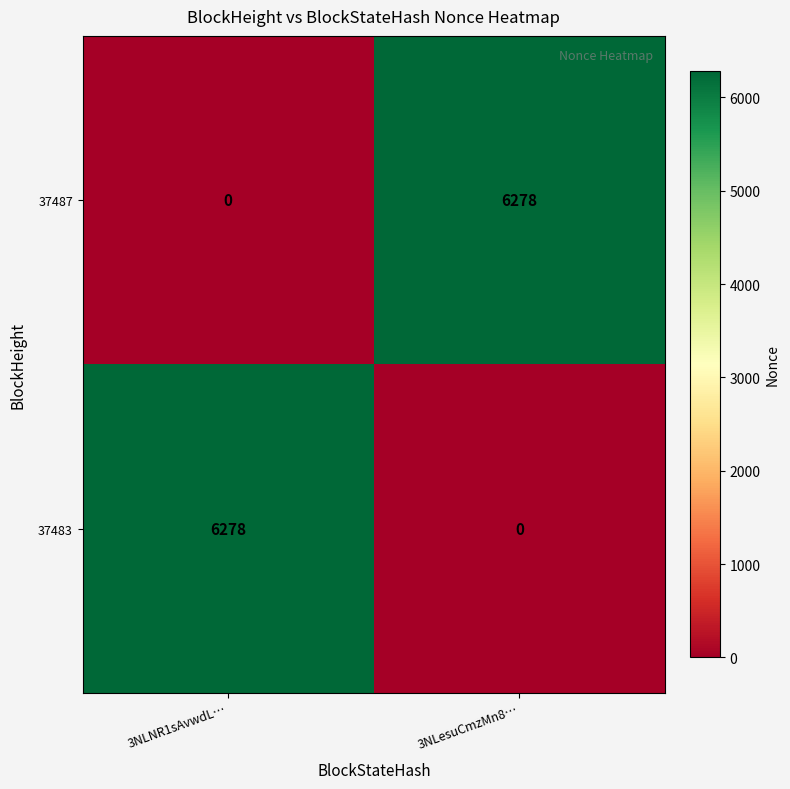

Is the value of 37487 at 3NLesuCmzMn8… greater than the value of 37483 at 3NLesuCmzMn8…?

Yes